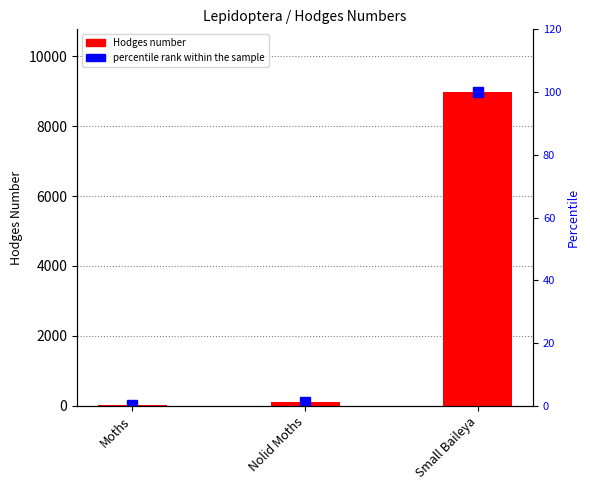

The Hodges series shows 6.3 at Moths. True or false?

False